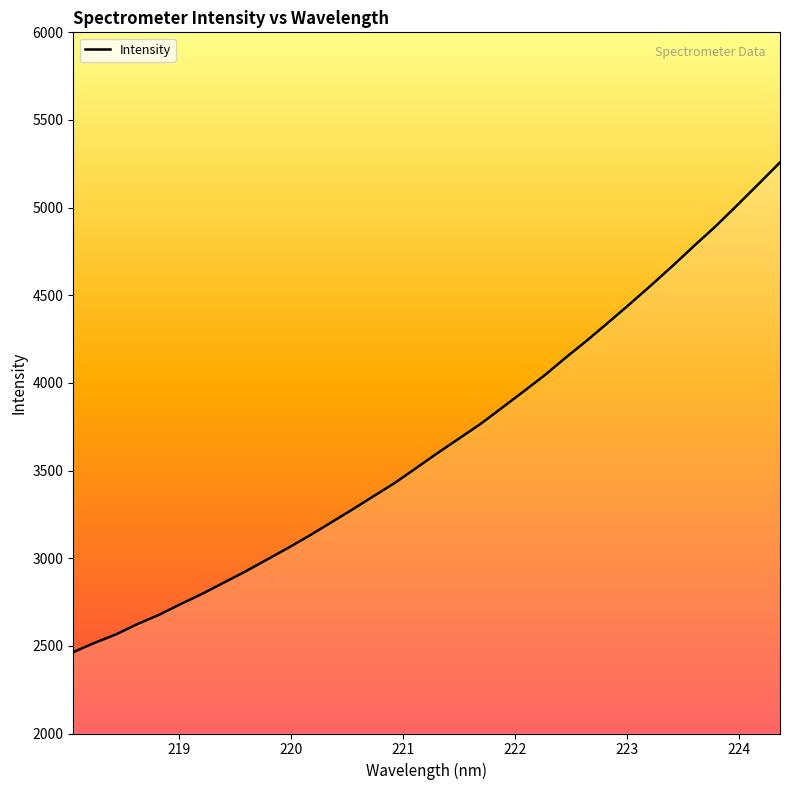

What is the maximum value shown in the chart?

5257.8